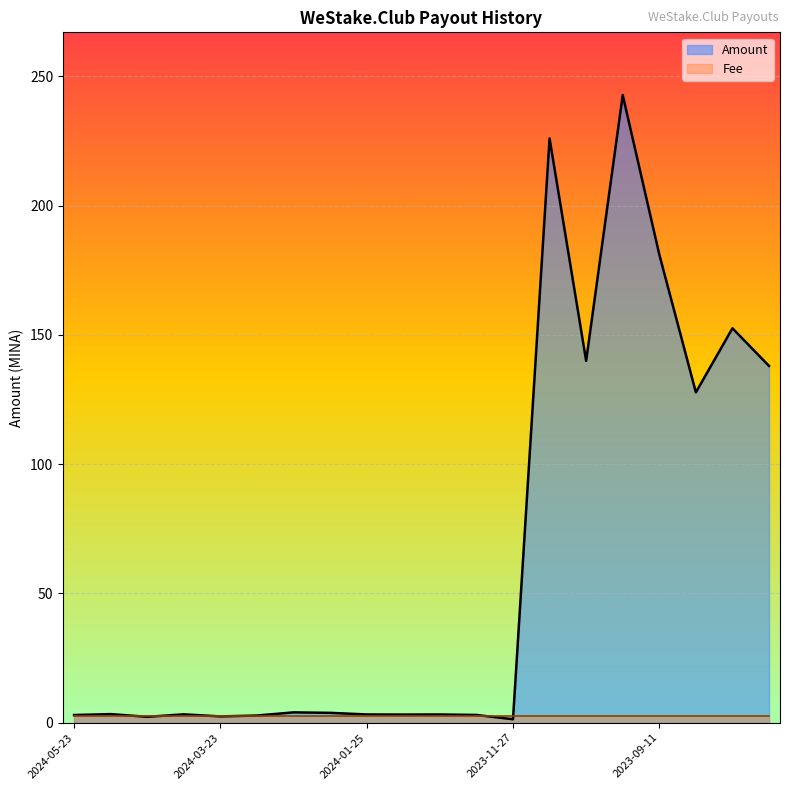

What is the difference between the second highest and second lowest values in the Amount series?

223.8